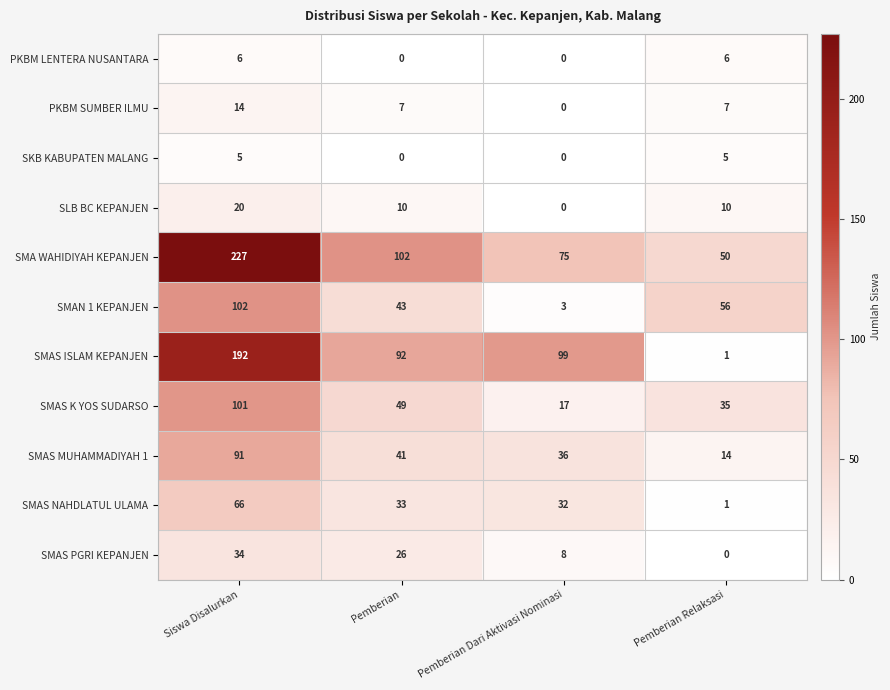

What is the greatest value displayed?

227